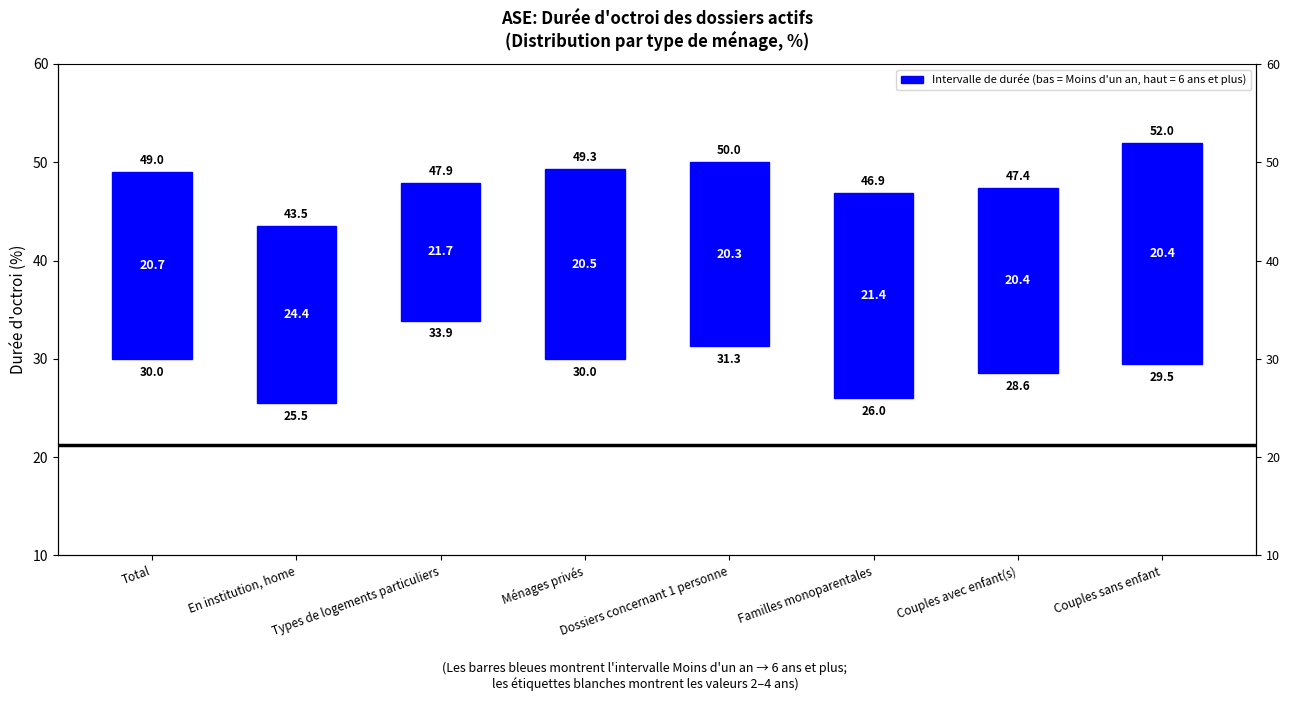

Are the bars grouped side by side (vs. stacked)?

No